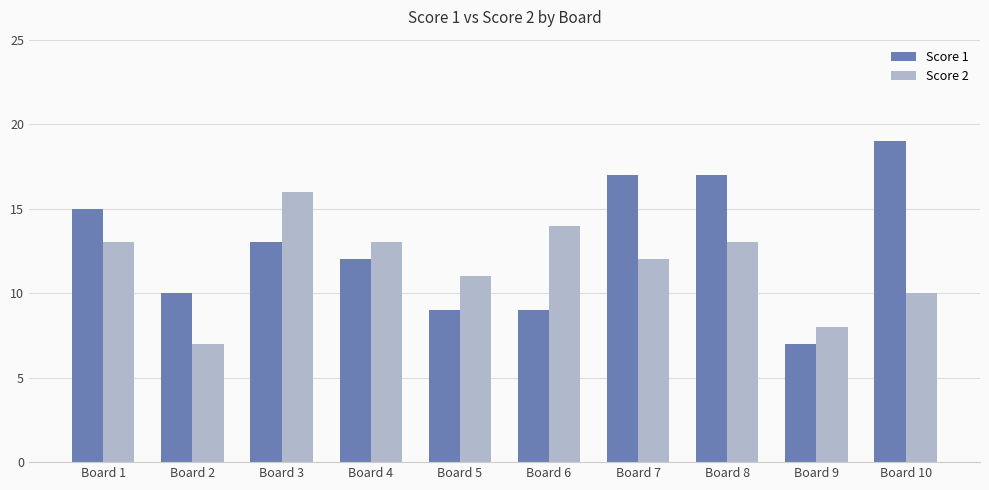

Is it true that Score 2 equals 10 at Board 10?

True